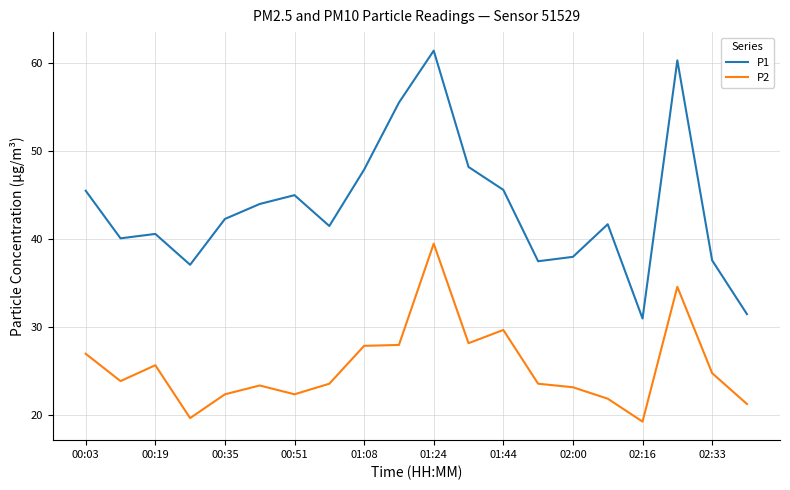

True or false: P1 and P2 intersect in this chart.

False